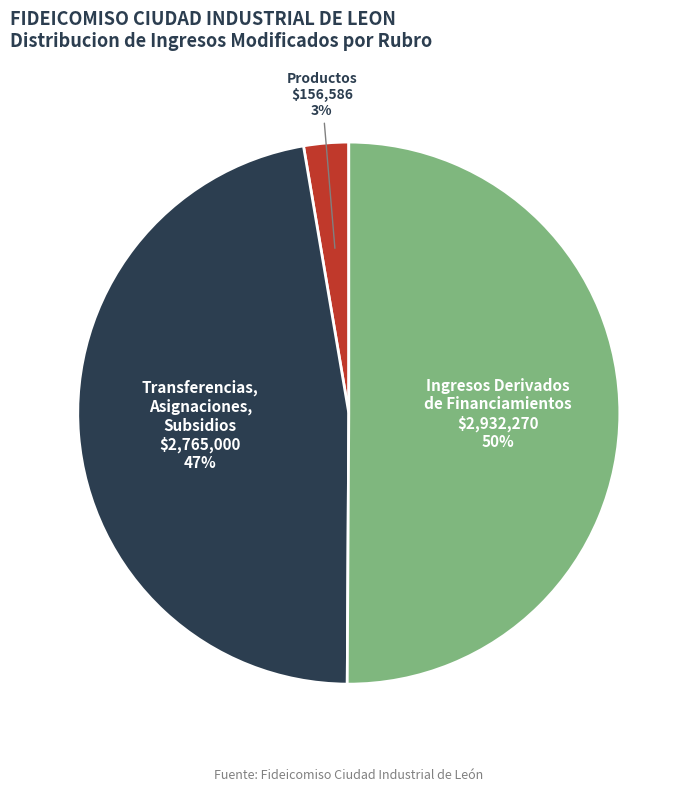

Does Productos represent more than half of the total?

No